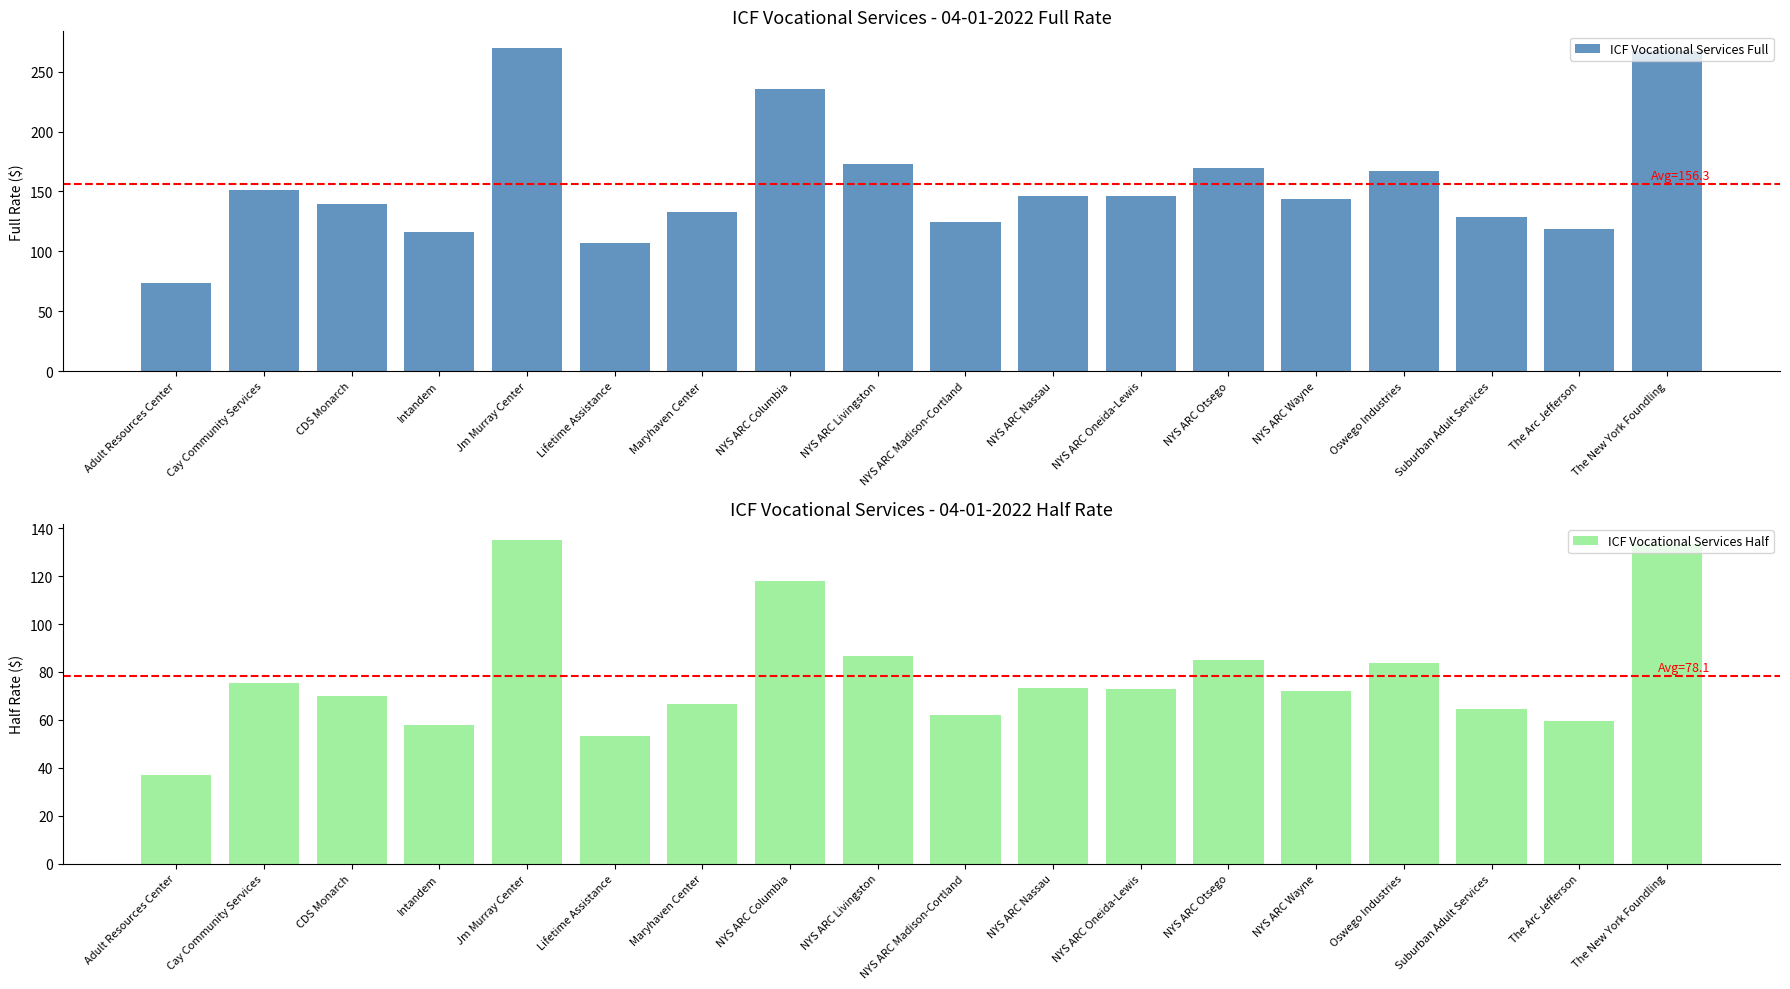

The value of ICF Vocational Services Half at Lifetime Assistance is 70.4. True or false?

False